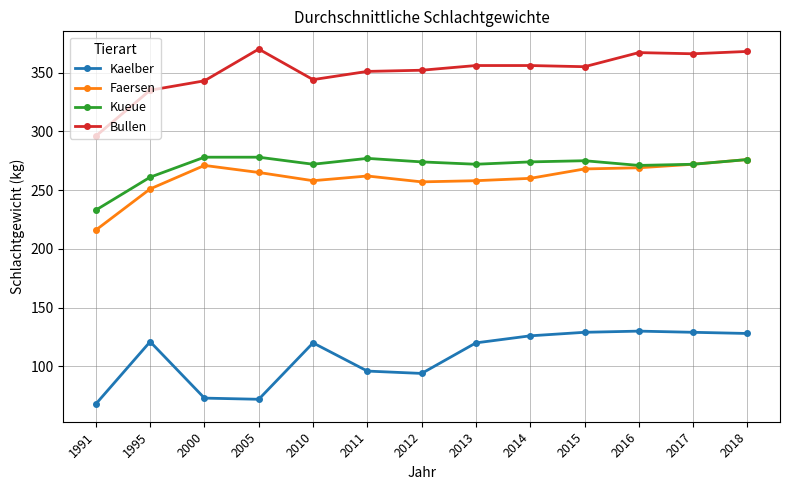

Which series changed the most between 1991 and 2005?

Bullen